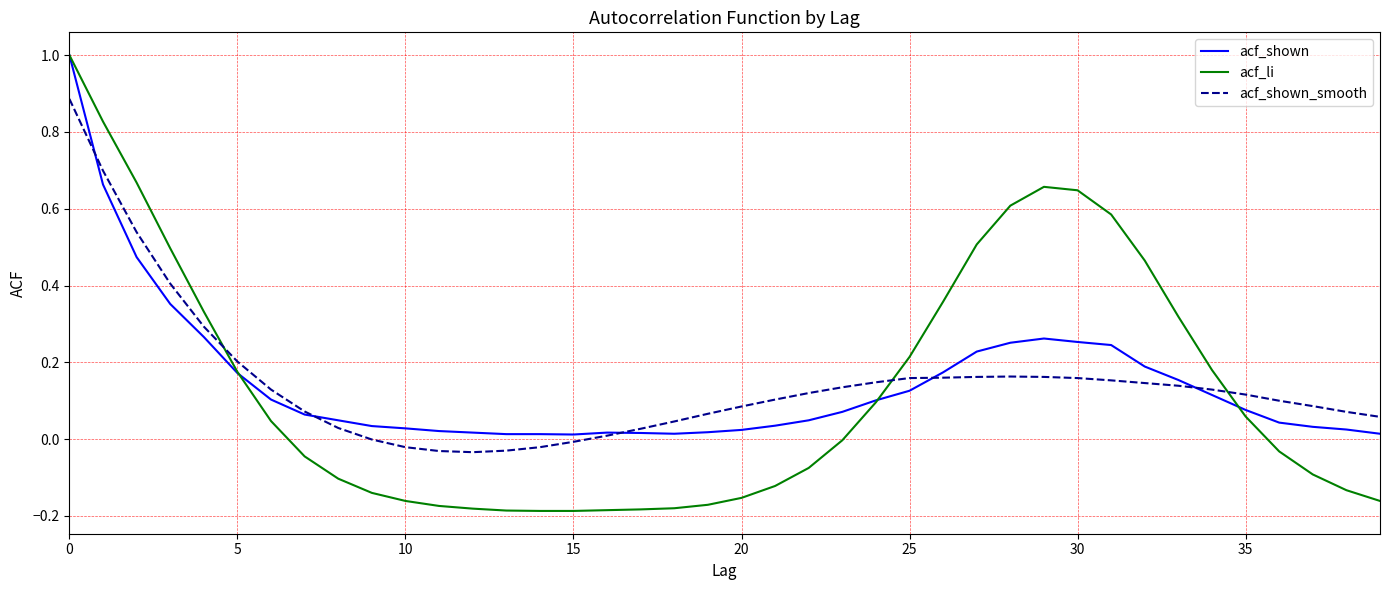

Is this an area chart (filled region under the line)?

No